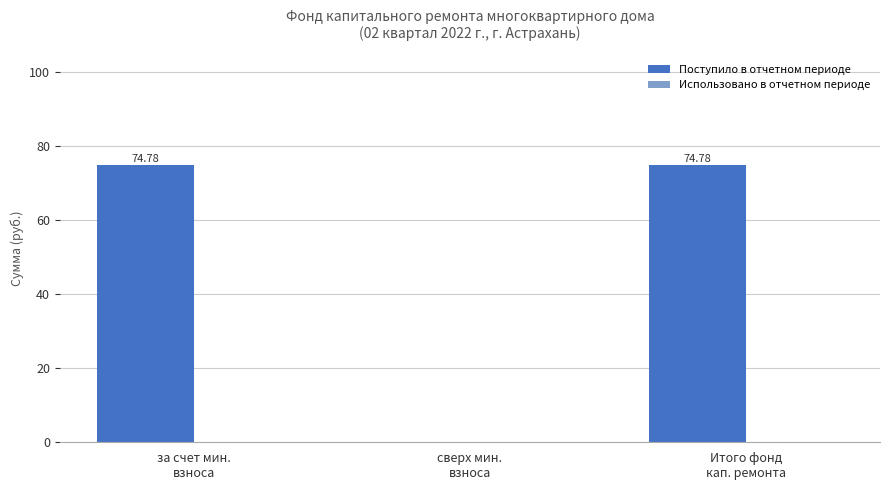

What is the sum of all values?

149.6